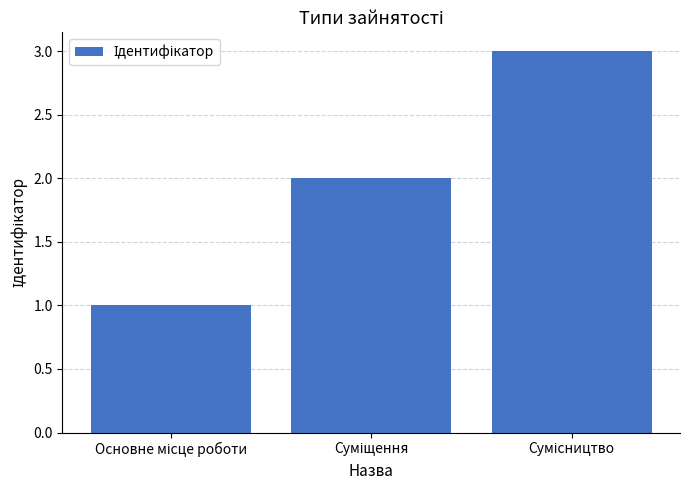

What is the maximum value shown in the chart?

3